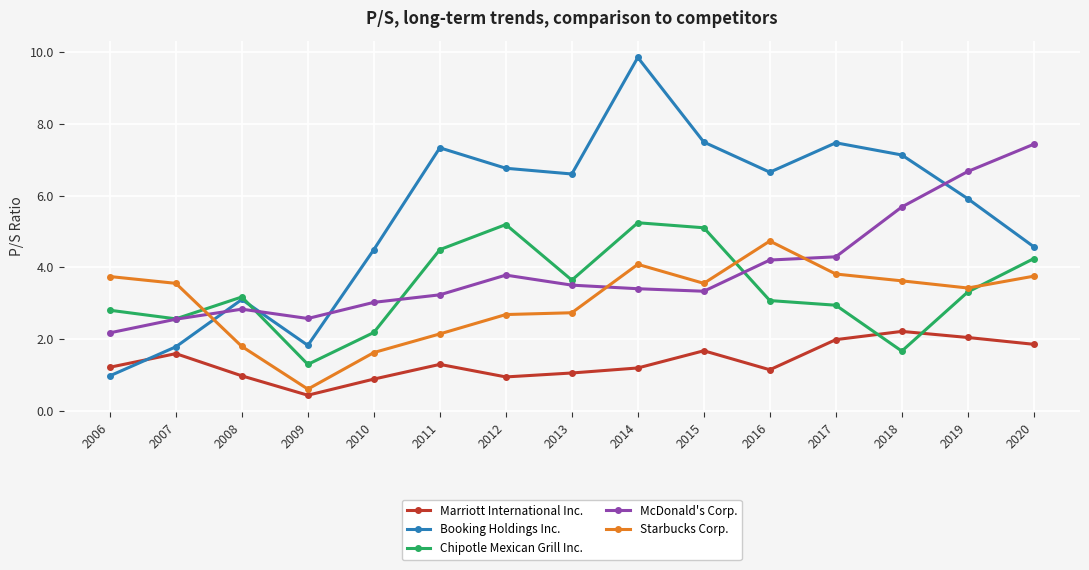

At which label does Marriott International Inc. first exceed 1?

2006